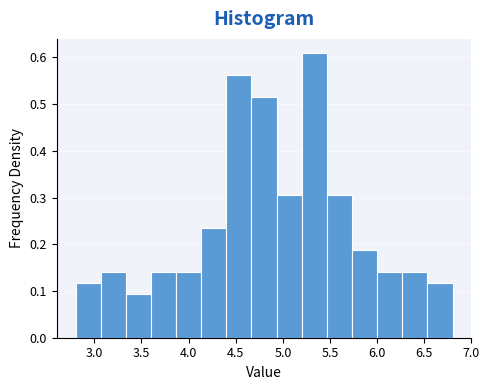

Reading left to right, transcribe this chart: for each bar, give the range it covers on the x-axis and its height. Neither the bar edges nor the heights are printed on the chart, so give them approximately, as read against the axes.

2.80 to 3.05: 0.12
3.05 to 3.35: 0.14
3.35 to 3.60: 0.09
3.60 to 3.85: 0.14
3.85 to 4.15: 0.14
4.15 to 4.40: 0.23
4.40 to 4.65: 0.56
4.65 to 4.95: 0.52
4.95 to 5.20: 0.30
5.20 to 5.45: 0.61
5.45 to 5.75: 0.30
5.75 to 6.00: 0.19
6.00 to 6.25: 0.14
6.25 to 6.55: 0.14
6.55 to 6.80: 0.12